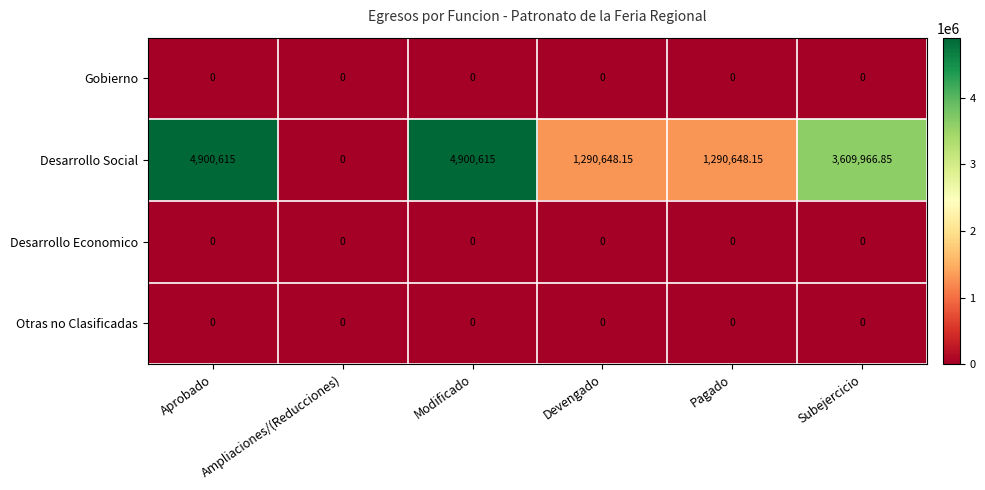

Which series has the largest range (max minus min)?

Desarrollo Social